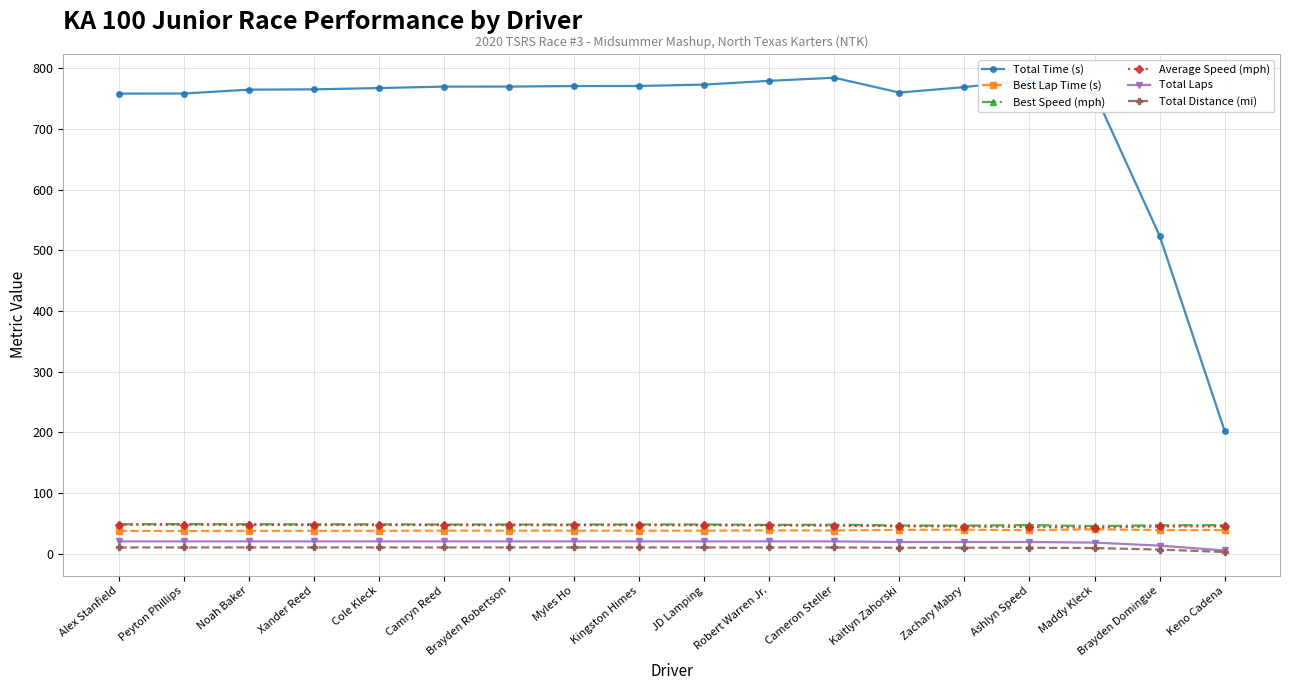

The Best Speed (mph) series shows 75.1 at Kingston Himes. True or false?

False